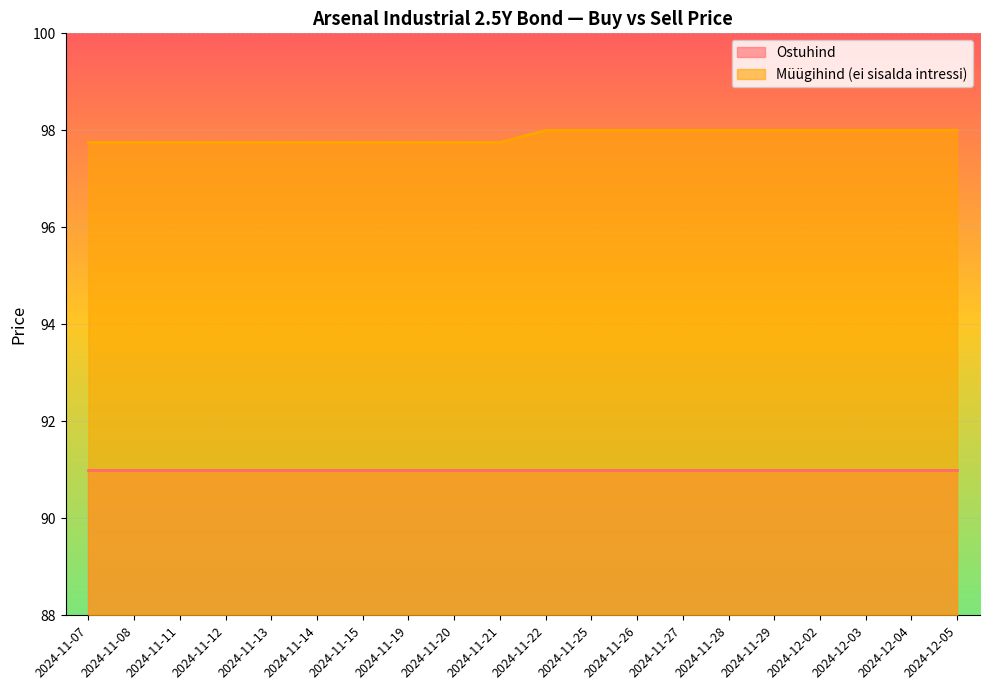

How many data points are less than 98?

10